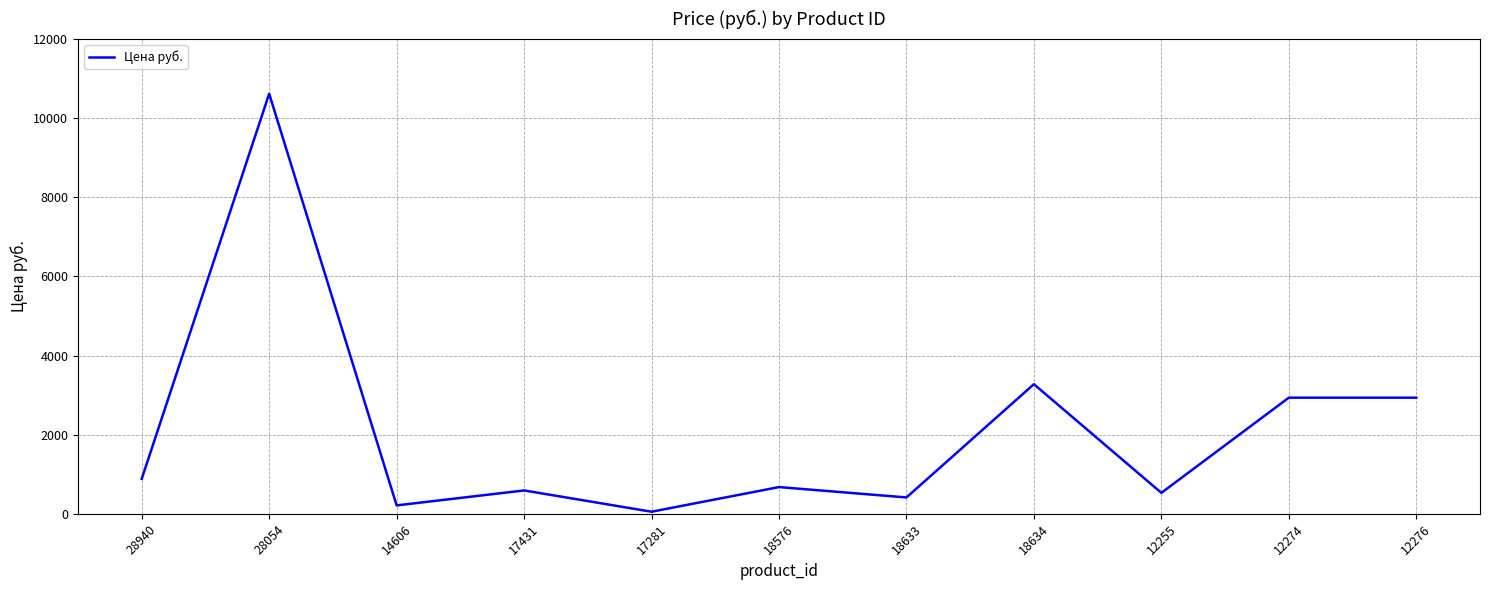

Which has a higher value, 12276 or 18634?

18634